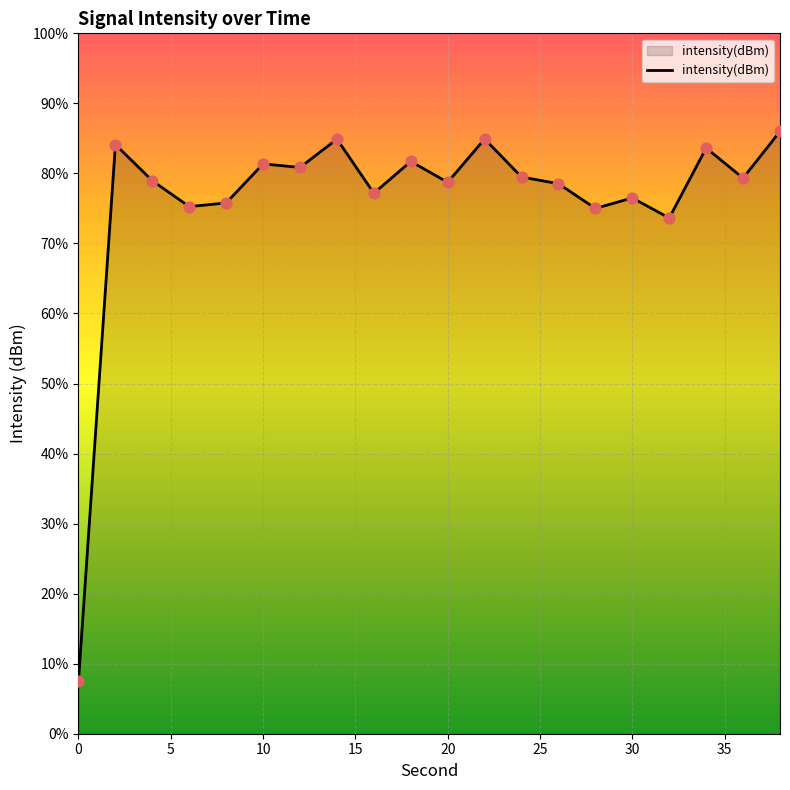

Which has a higher value, 4 or 14?

14